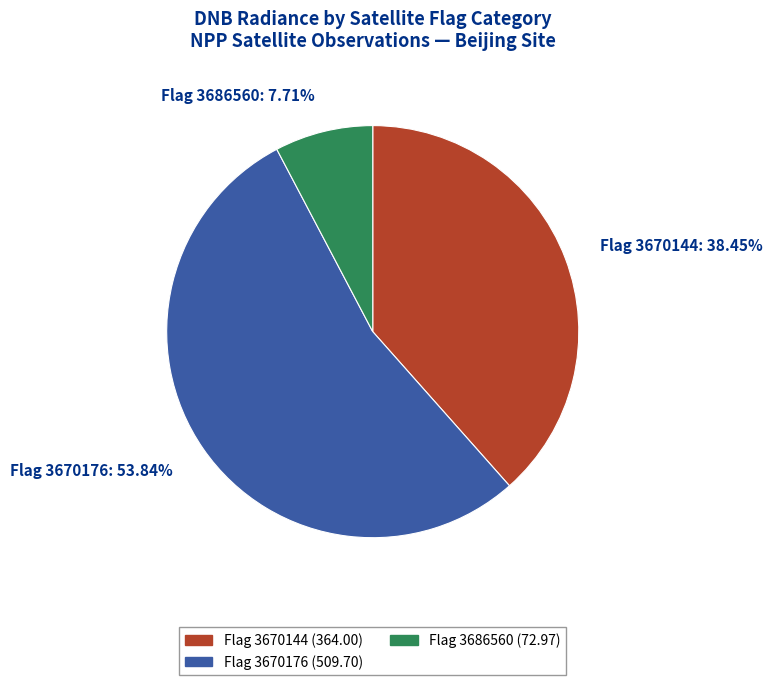

What is the largest slice in the pie chart?

Flag 3670176: 53.84%